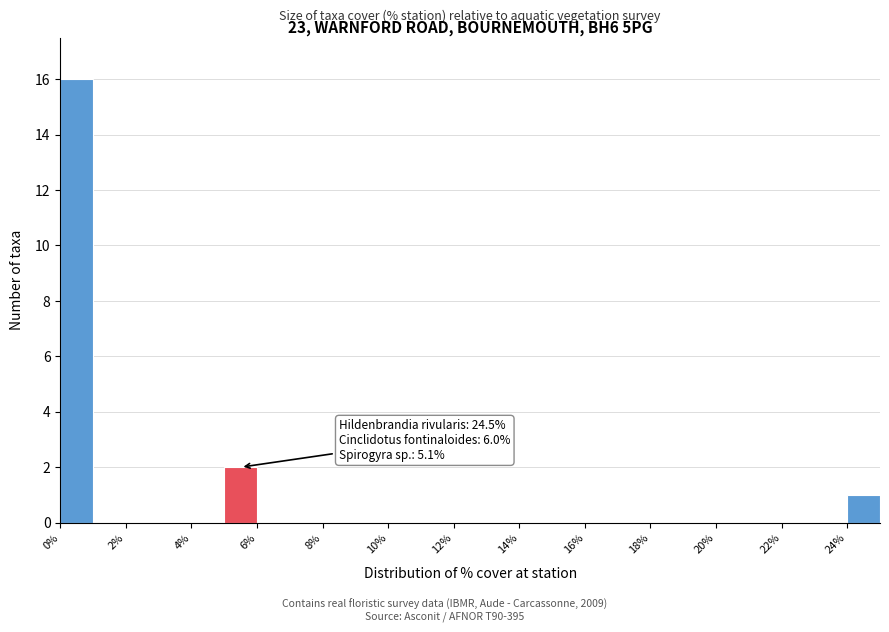

Over which range of the x-axis is the bar tallest?

0 to 1